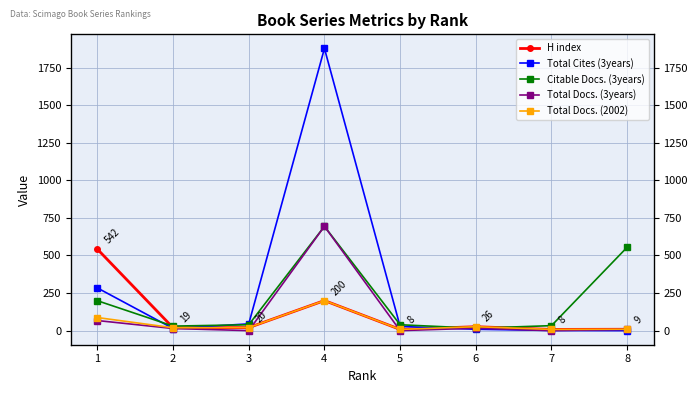

Reading right to left, transcribe all the data shown in this chart.

H index: 9	8	26	8	200	20	19	542
Total Cites (3years): 0	1	9	28	1878	45	14	284
Citable Docs. (3years): 555	33	16	39	694	39	30	199
Total Docs. (3years): 8	0	16	0	694	0	14	67
Total Docs. (2002): 9	8	26	8	200	20	19	87